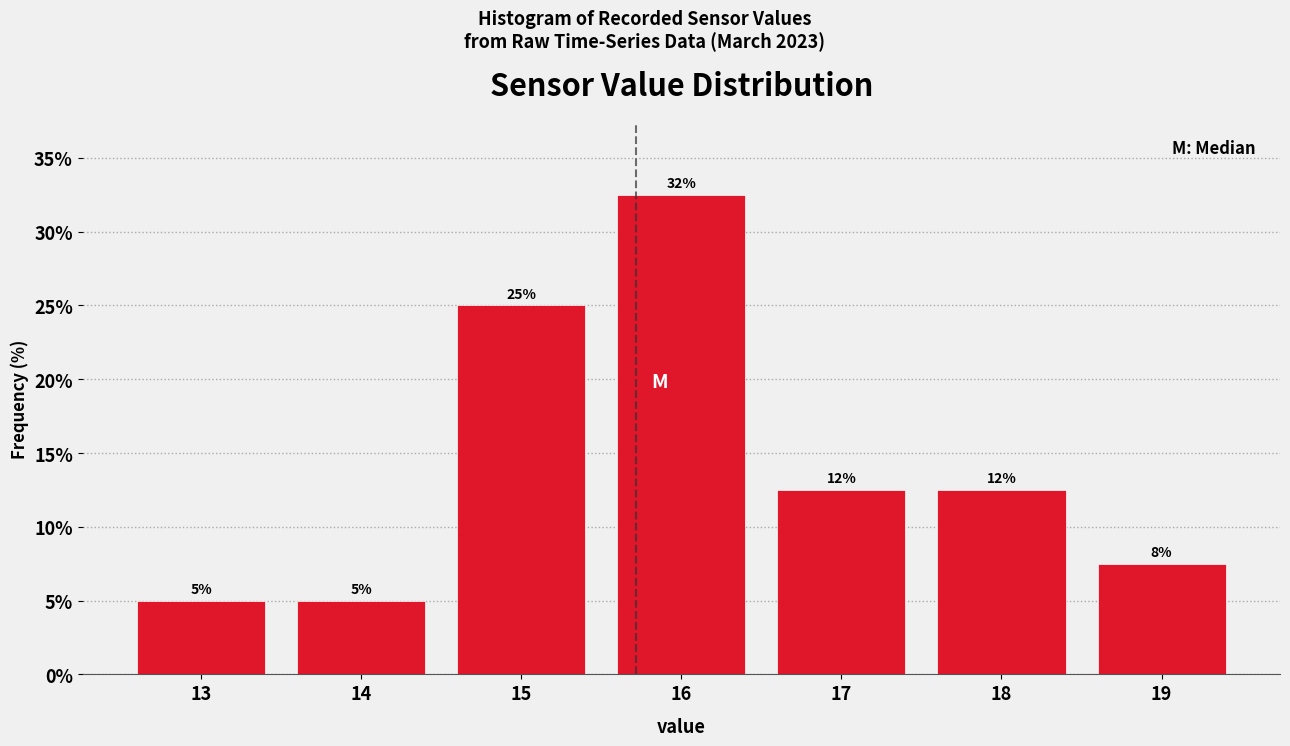

How many bars are there in total?

7